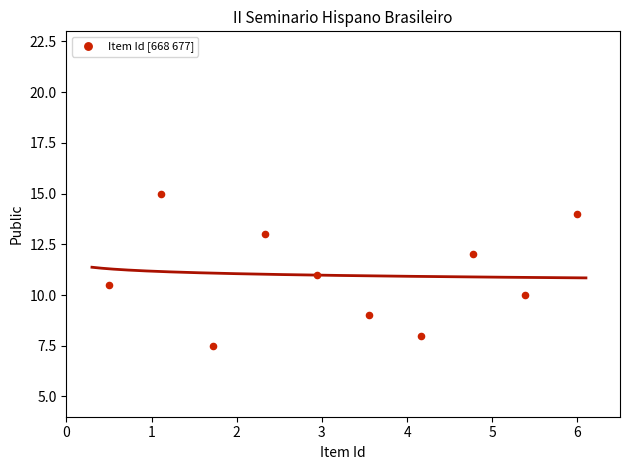

What is the average X value?

3.2